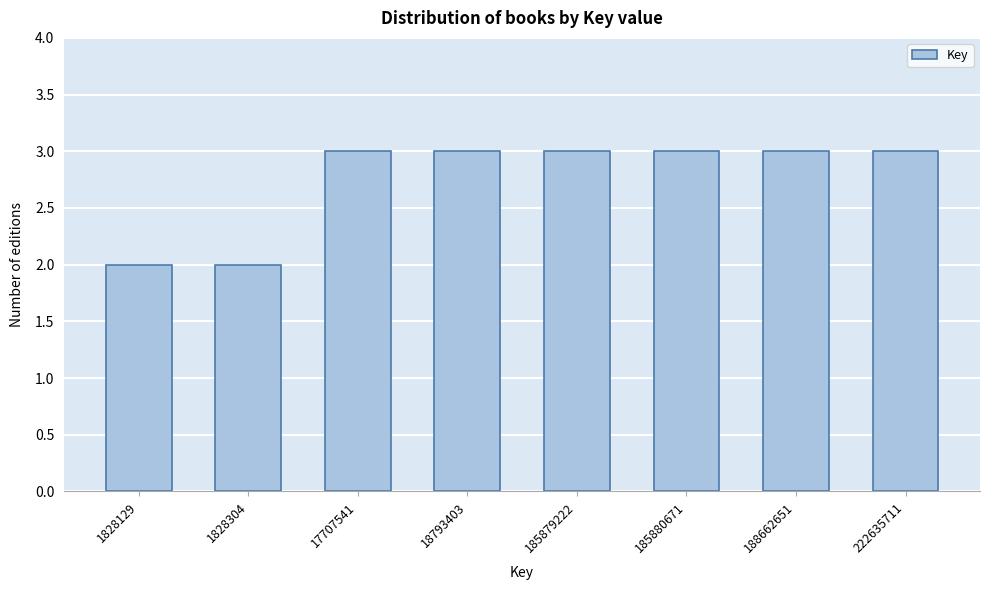

Reading left to right, what are all the values shown in this chart?

2	2	3	3	3	3	3	3